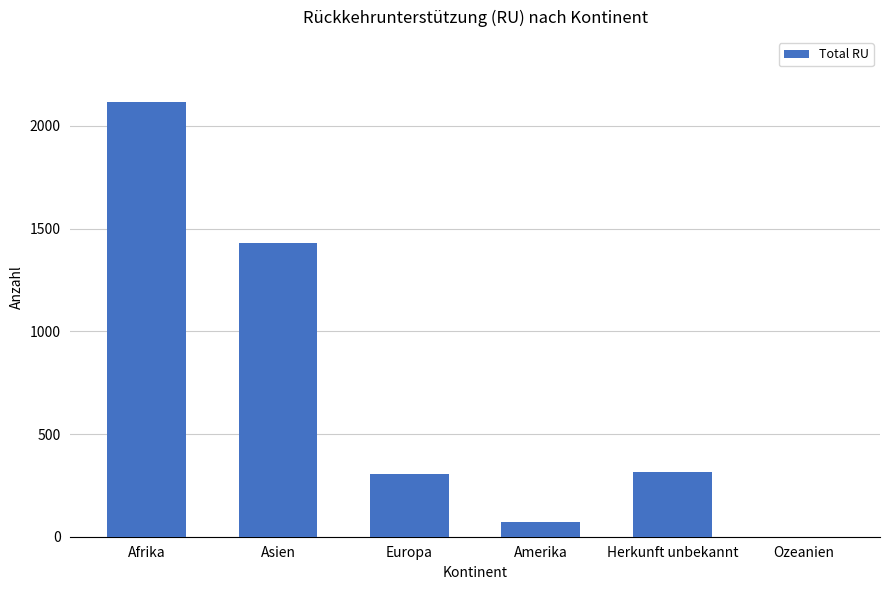

At which label is the value closest to 1057?

Asien